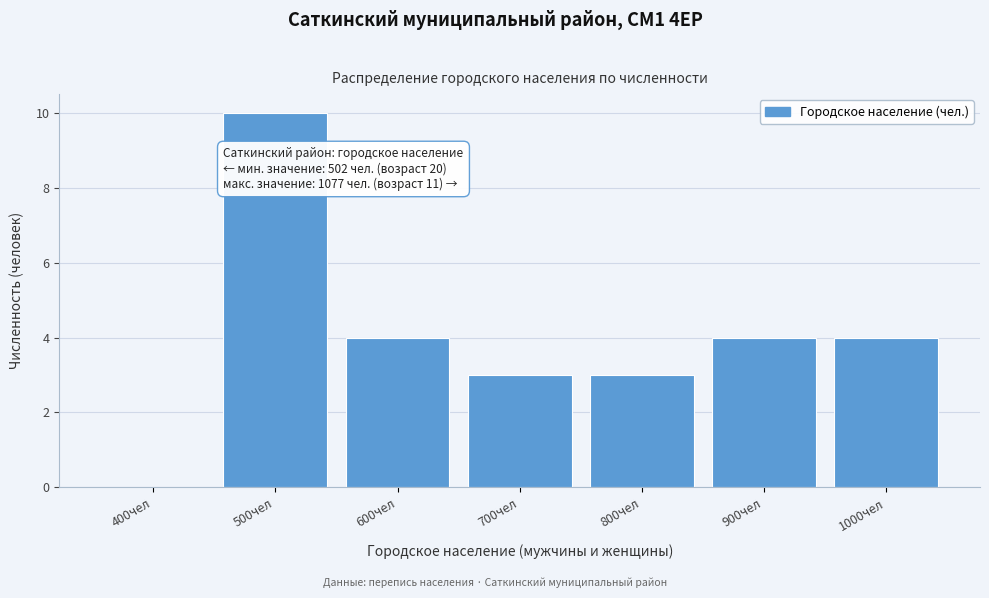

Reading left to right, what are all the values shown in this chart?

400чел=0	500чел=10	600чел=4	700чел=3	800чел=3	900чел=4	1000чел=4